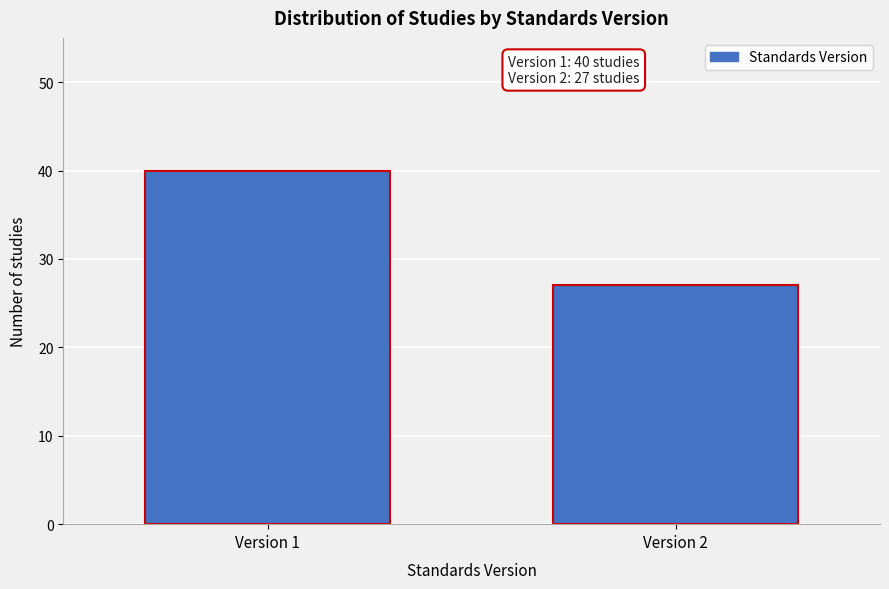

Reading left to right, list all the values displayed in this chart.

Version 1=40	Version 2=27